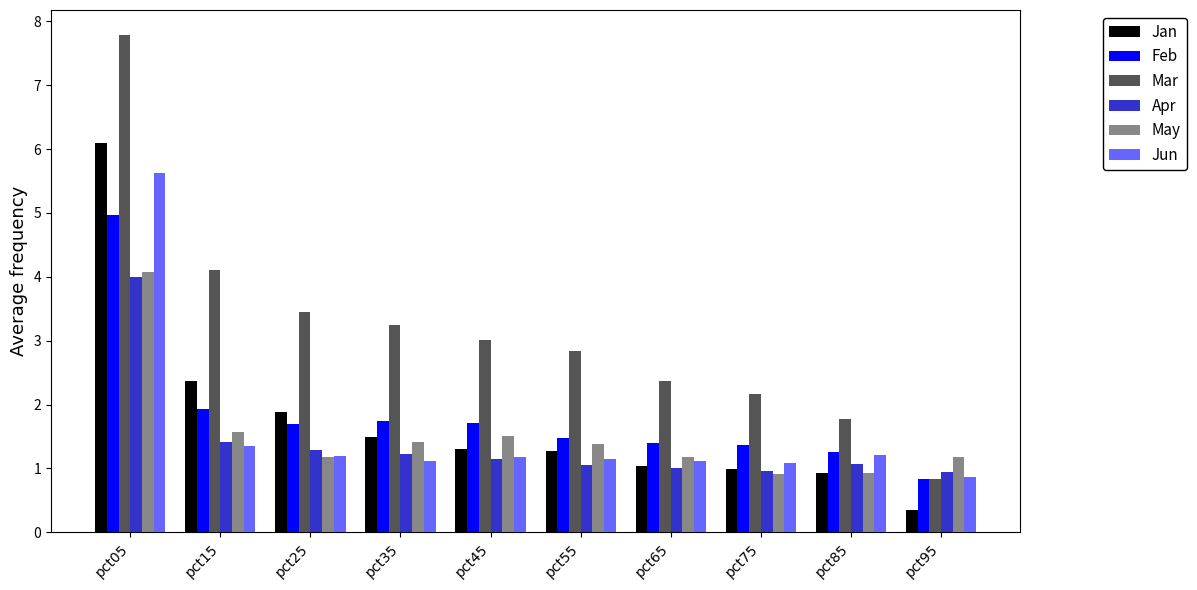

Is it true that Mar equals 3.0 at pct45?

True